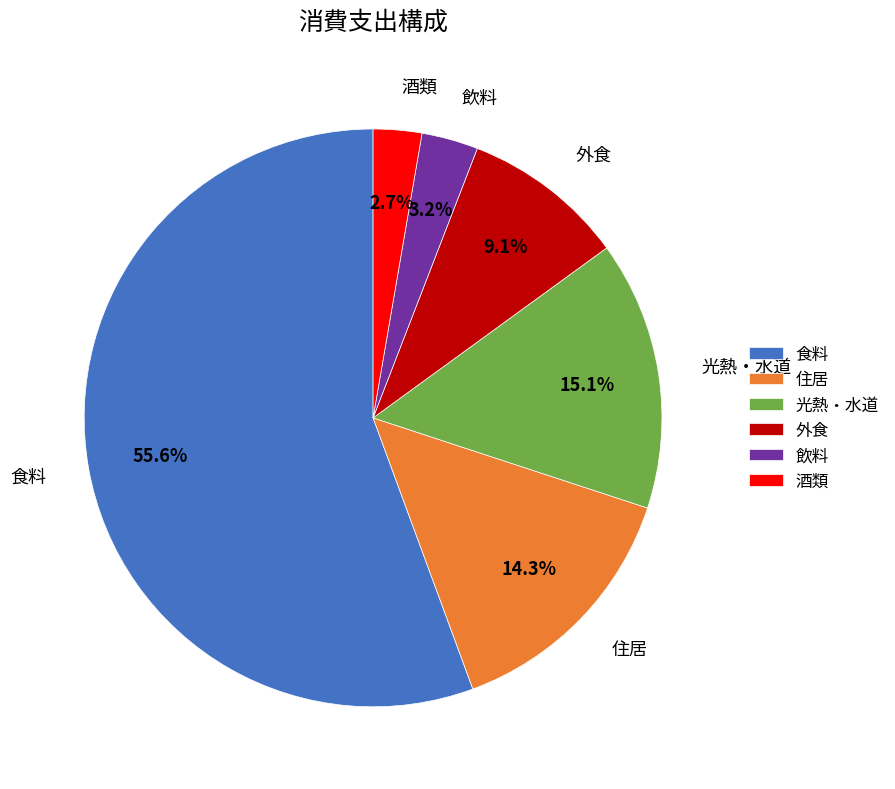

To the nearest percent, what portion does 住居 represent?

14%